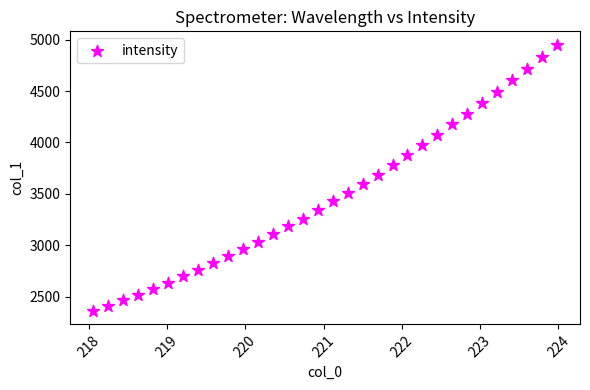

What is the range of X values (max minus min)?

5.9